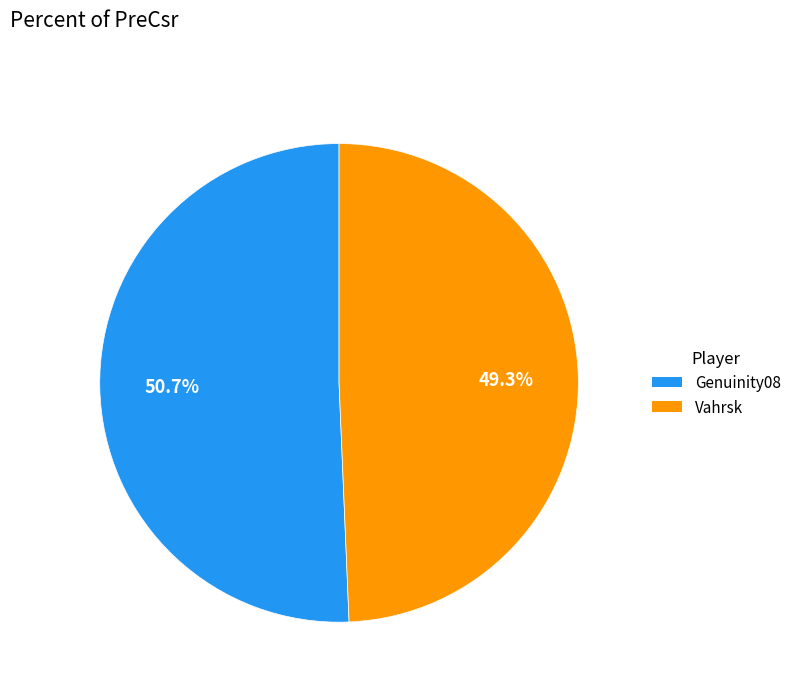

Which category has the smallest portion of the pie?

Vahrsk